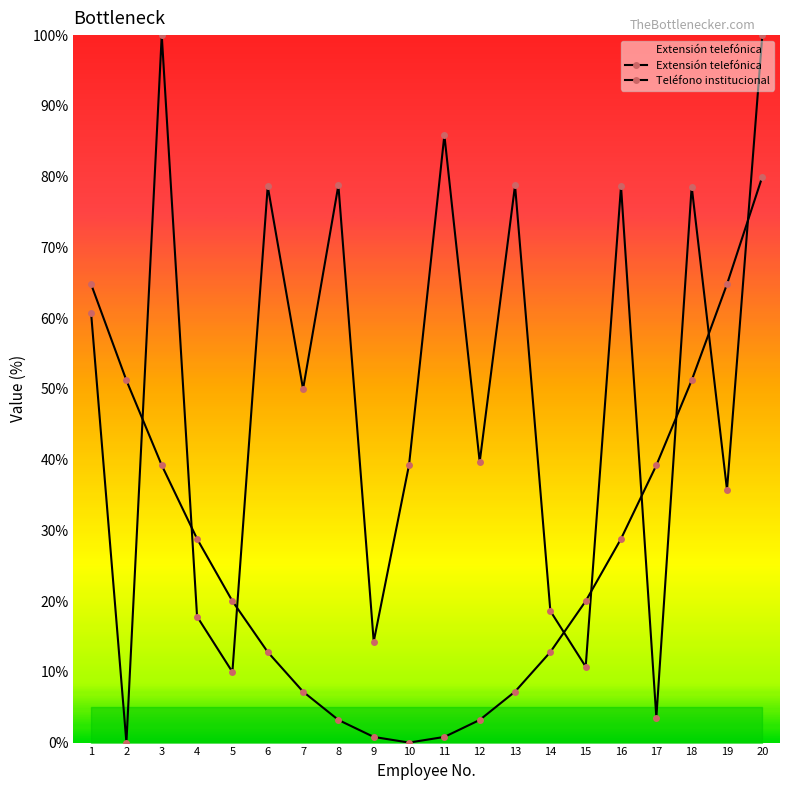

Is it true that Extensión telefónica equals 10.0 at 5?

True